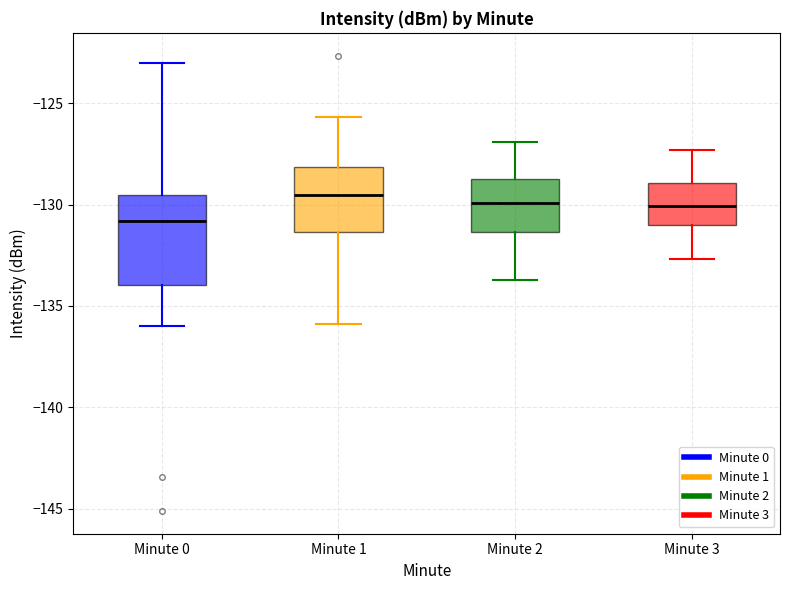

Where is the upper edge of the box for Minute 1 on the y-axis? The values are not printed on the chart, so give them approximately, as read against the axis.

-128.0